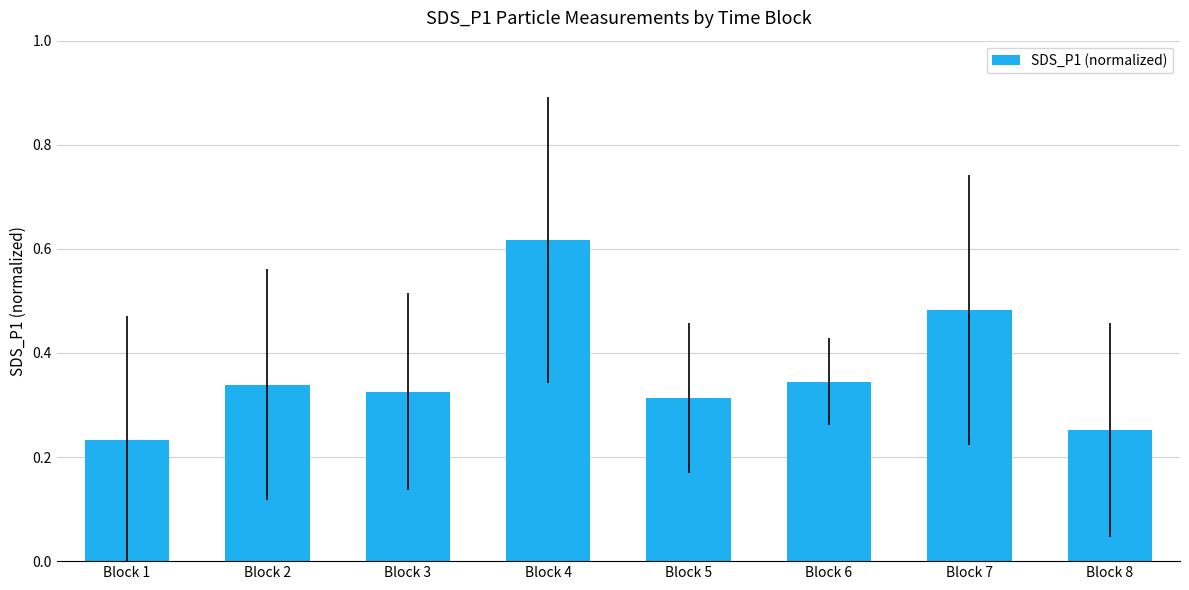

True or false: the data shows 0.1 at Block 1.

False